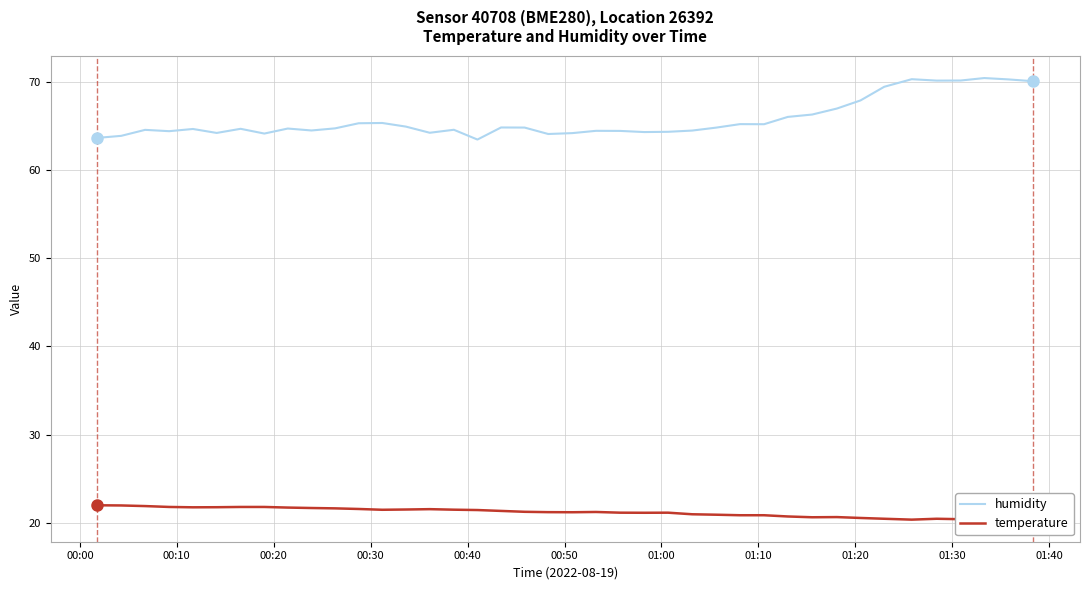

What is the minimum value for temperature?

20.3